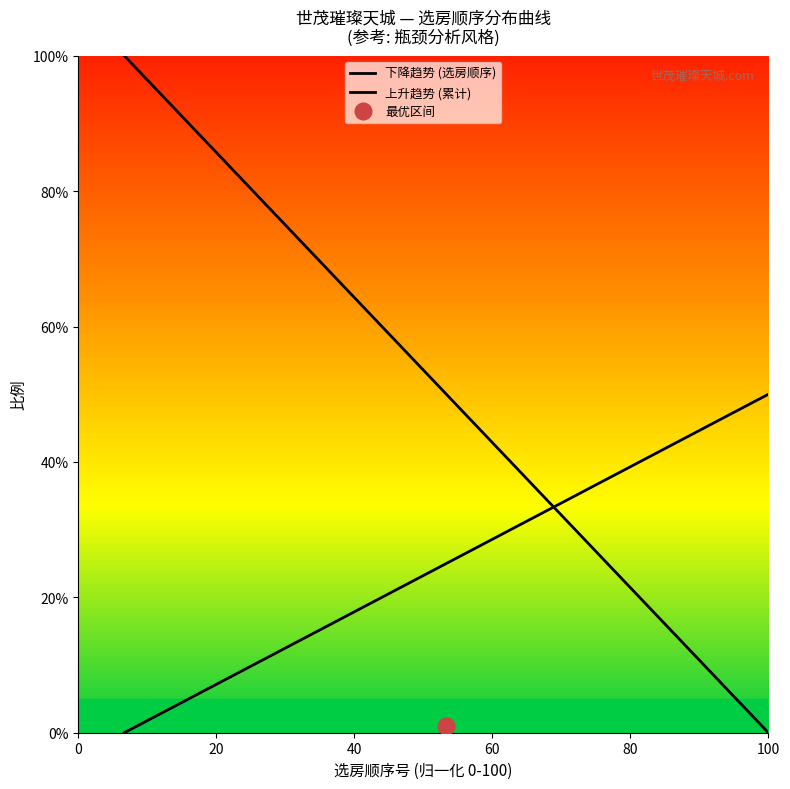

What is the average value of the 选房顺序号 series?

0.5